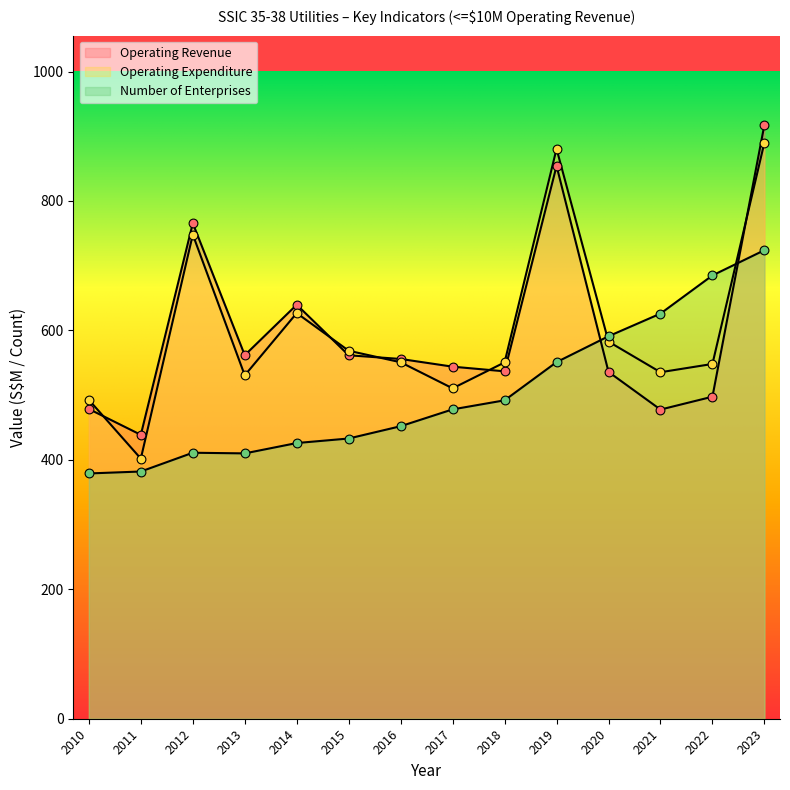

Which series reaches the maximum Y coordinate?

Operating Revenue